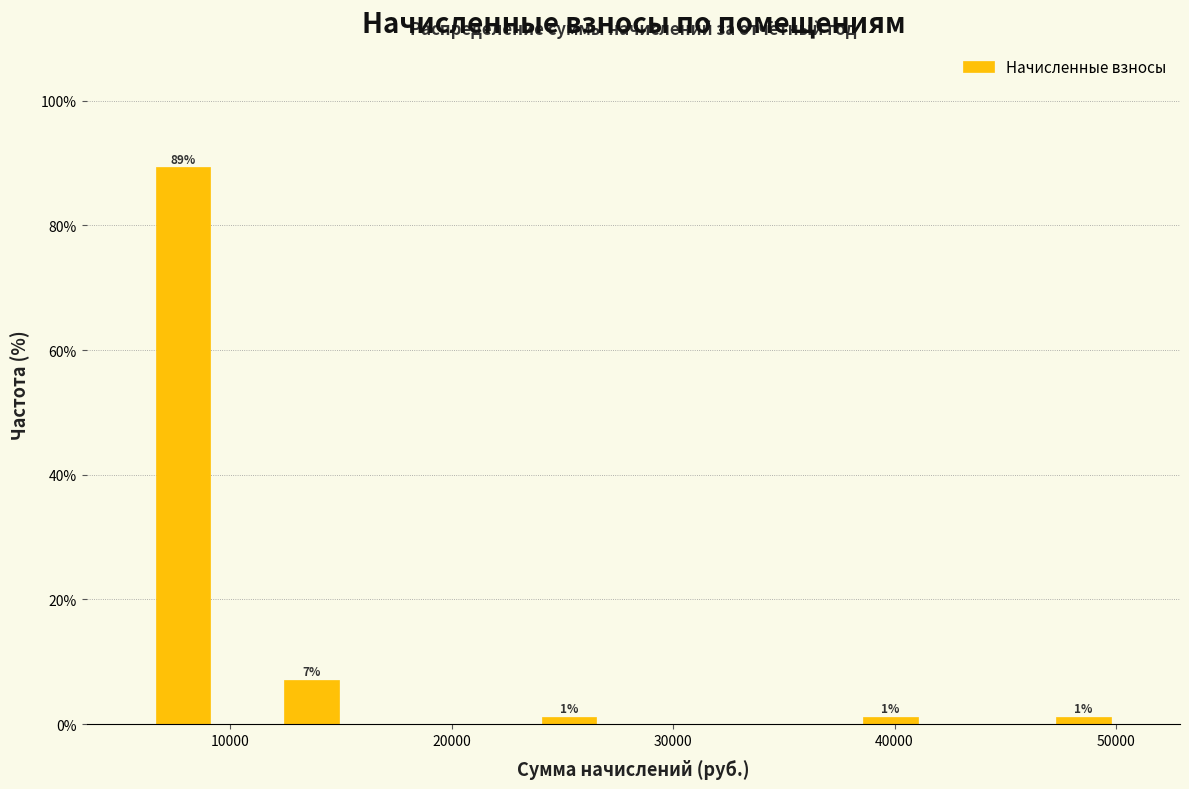

Around what value on the x-axis is the tallest bar? Give the approximate position of its centre, as read against the axis.

8000